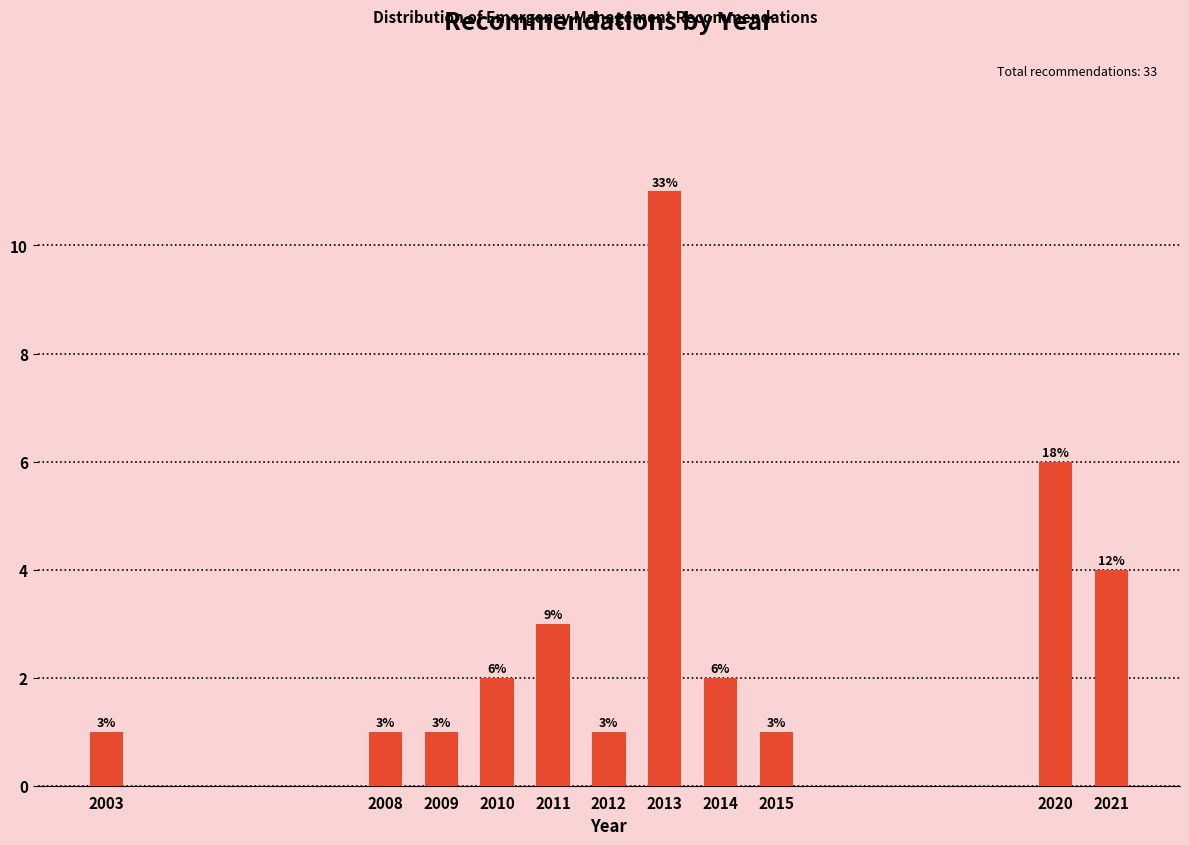

Reading left to right, transcribe all the data shown in this chart.

1	1	1	2	3	1	11	2	1	6	4